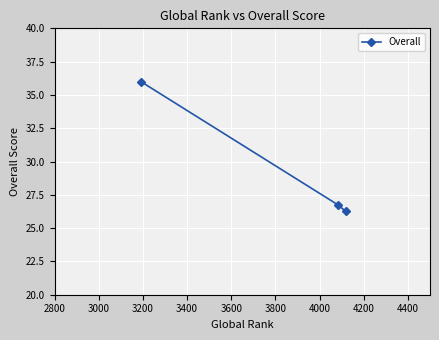

What is the greatest value displayed?

36.0